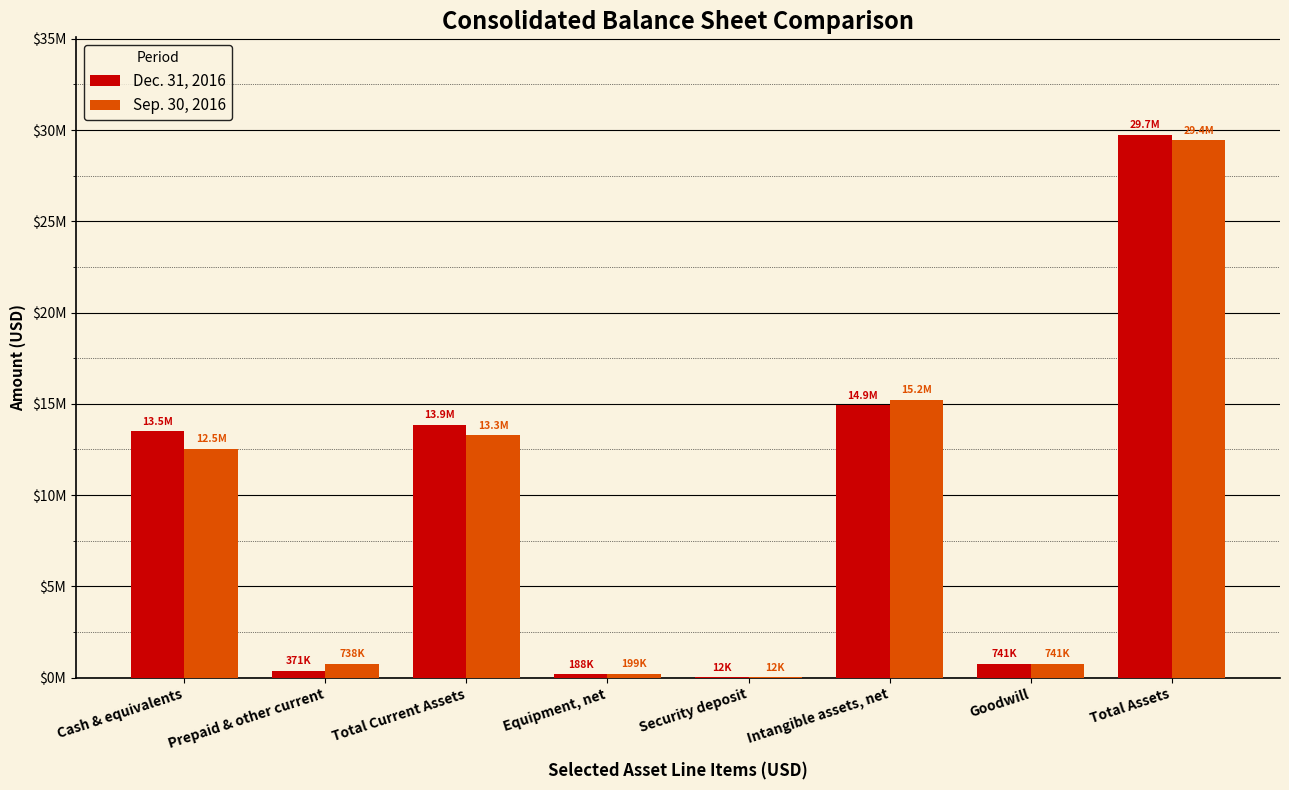

Are the bars grouped side by side (vs. stacked)?

Yes